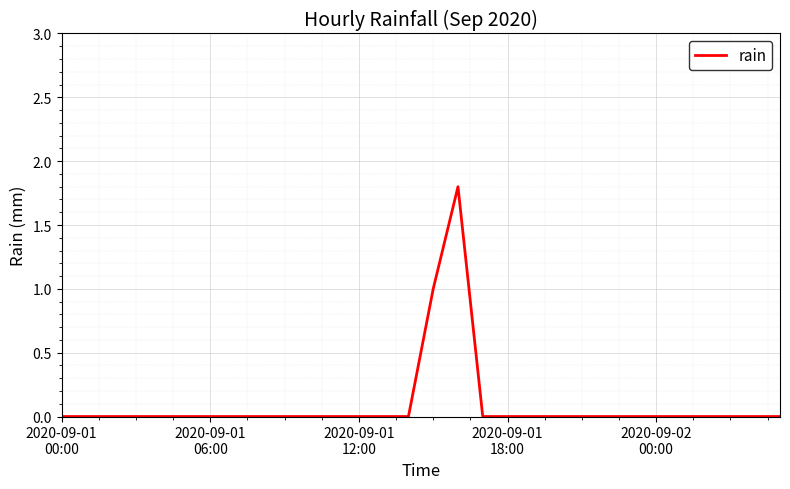

What is the difference between the maximum and minimum values?

1.8